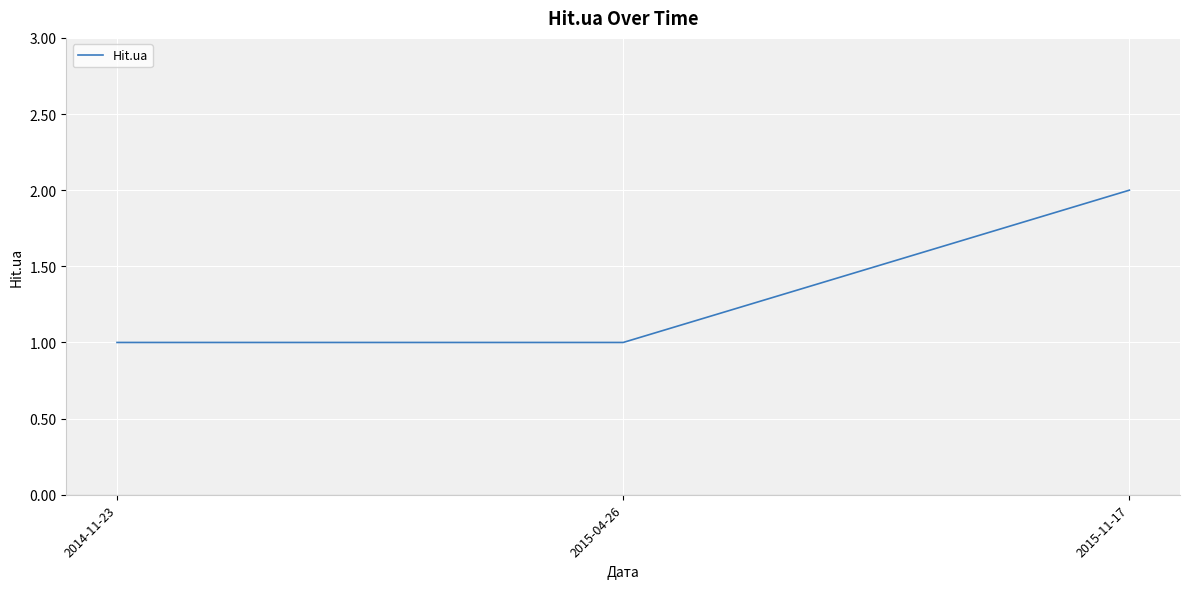

Which label corresponds to the largest value in the chart?

2015-11-17